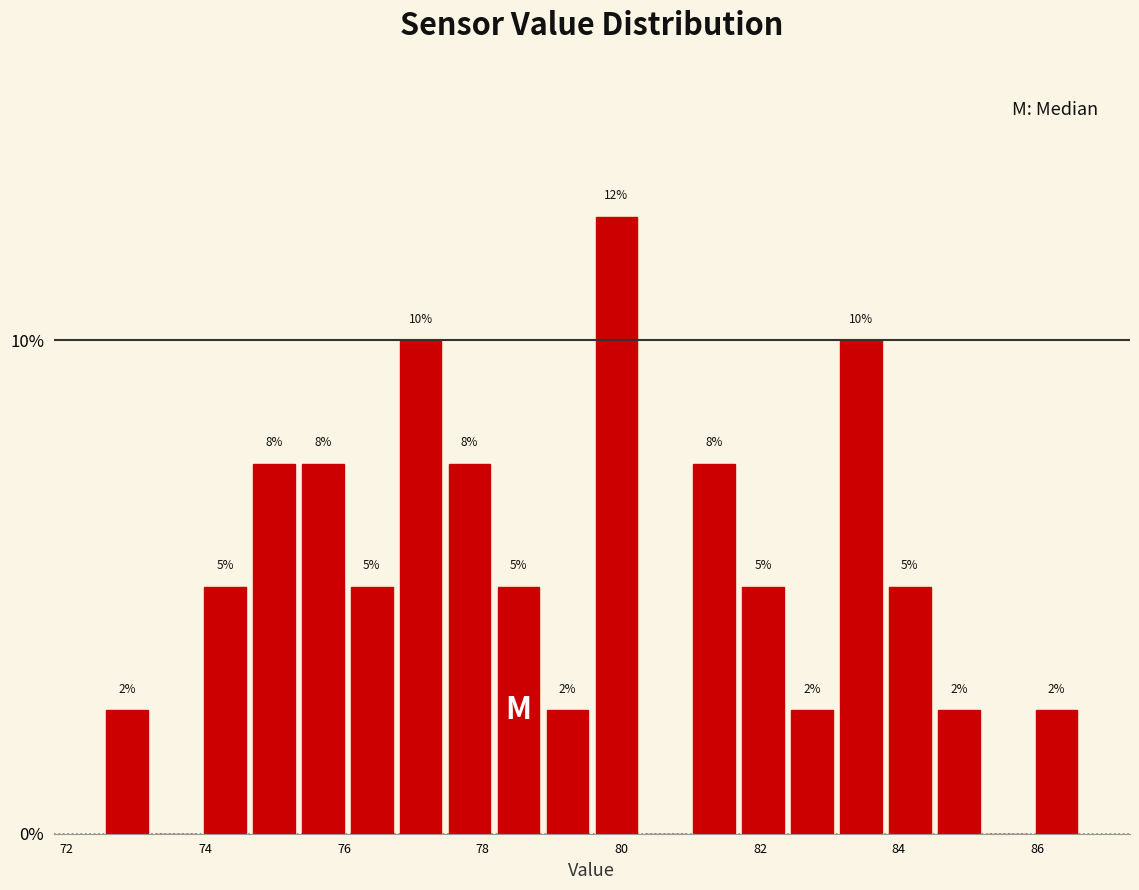

Read against the x-axis, roughly where is the centre of the tallest bar?

80.0